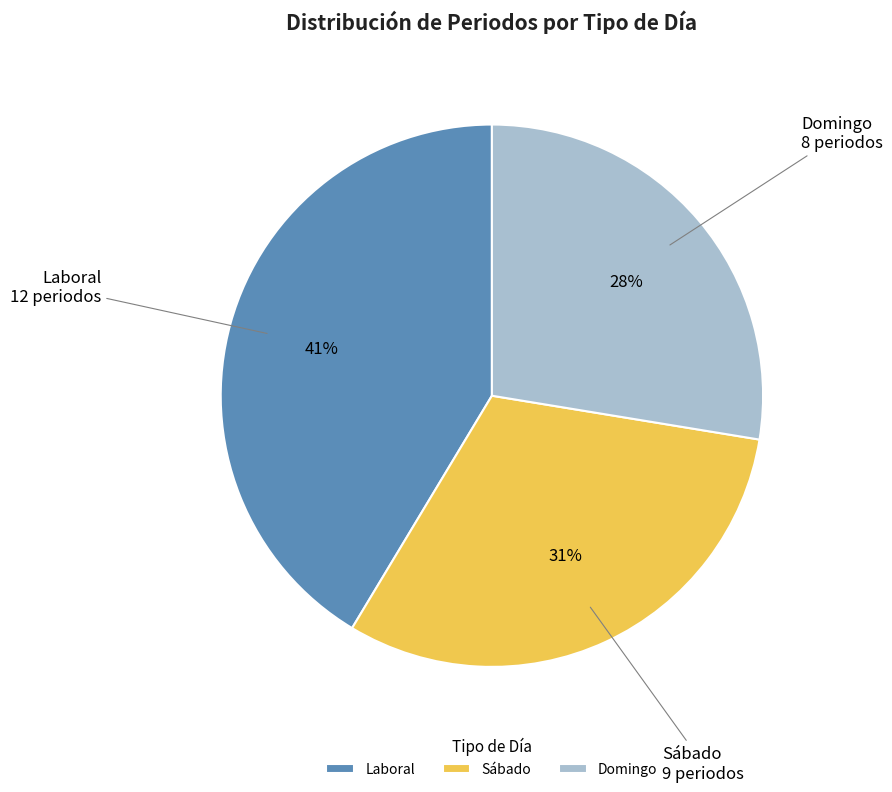

Between Laboral and Domingo, which is larger?

Laboral